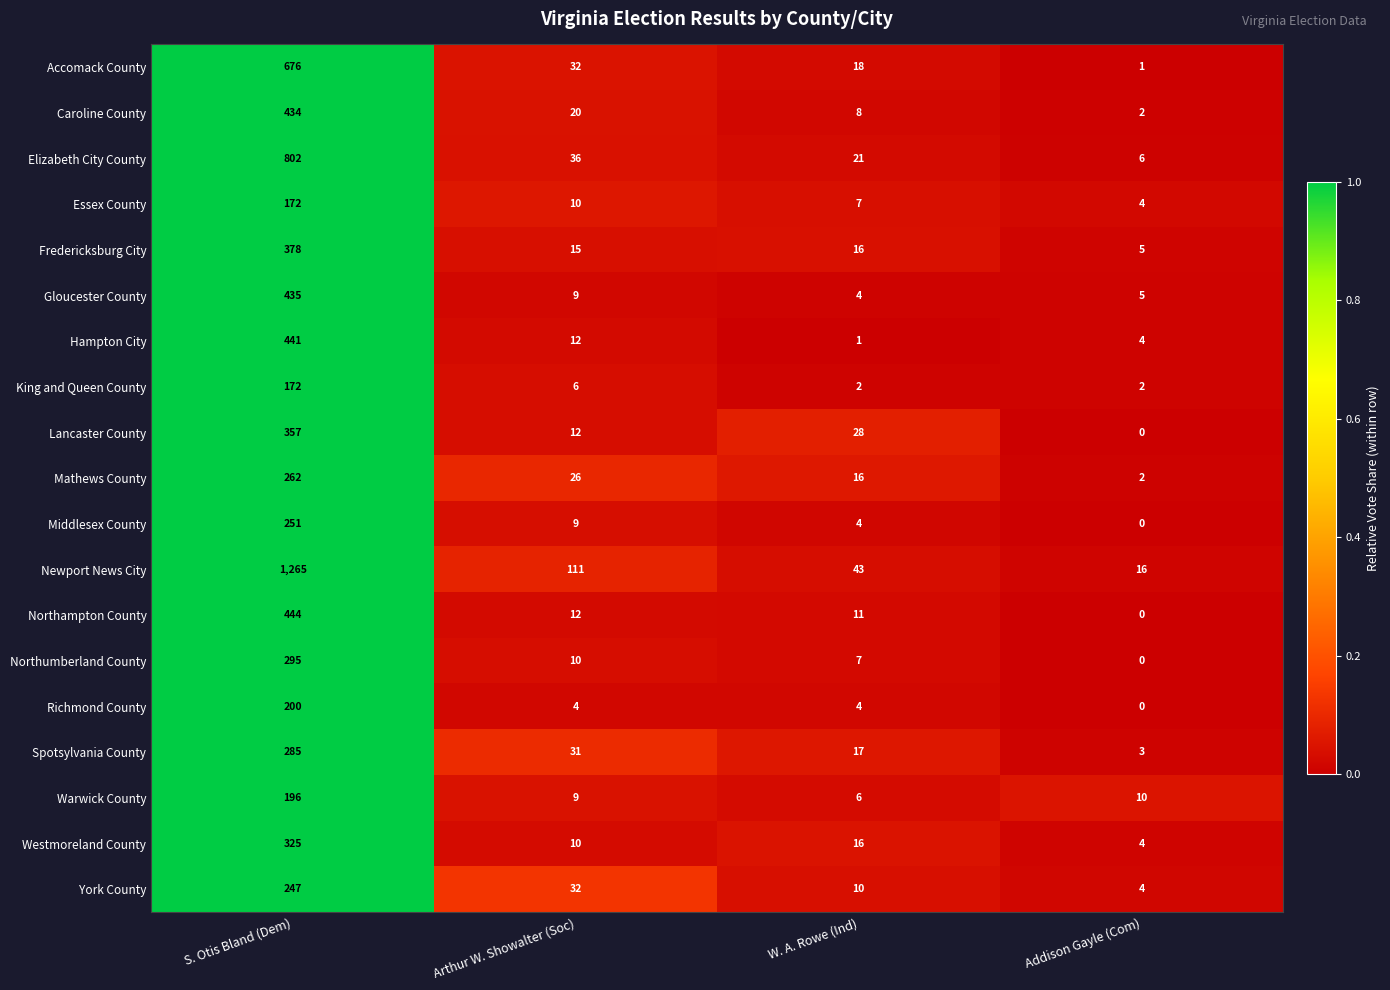

At how many categories does at least one series exceed 0?

4